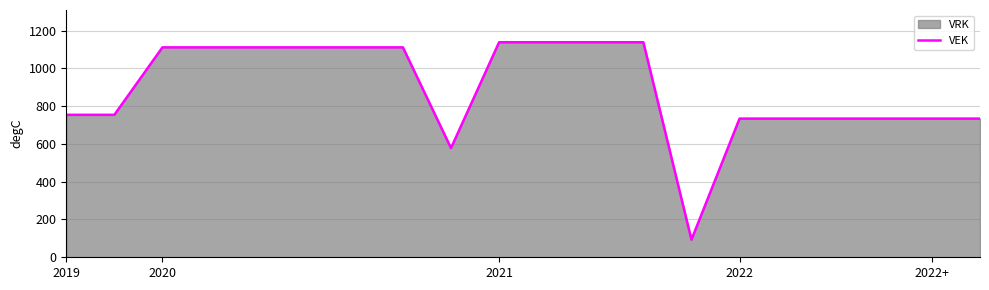

True or false: the data shows 734 at 2022+.

True